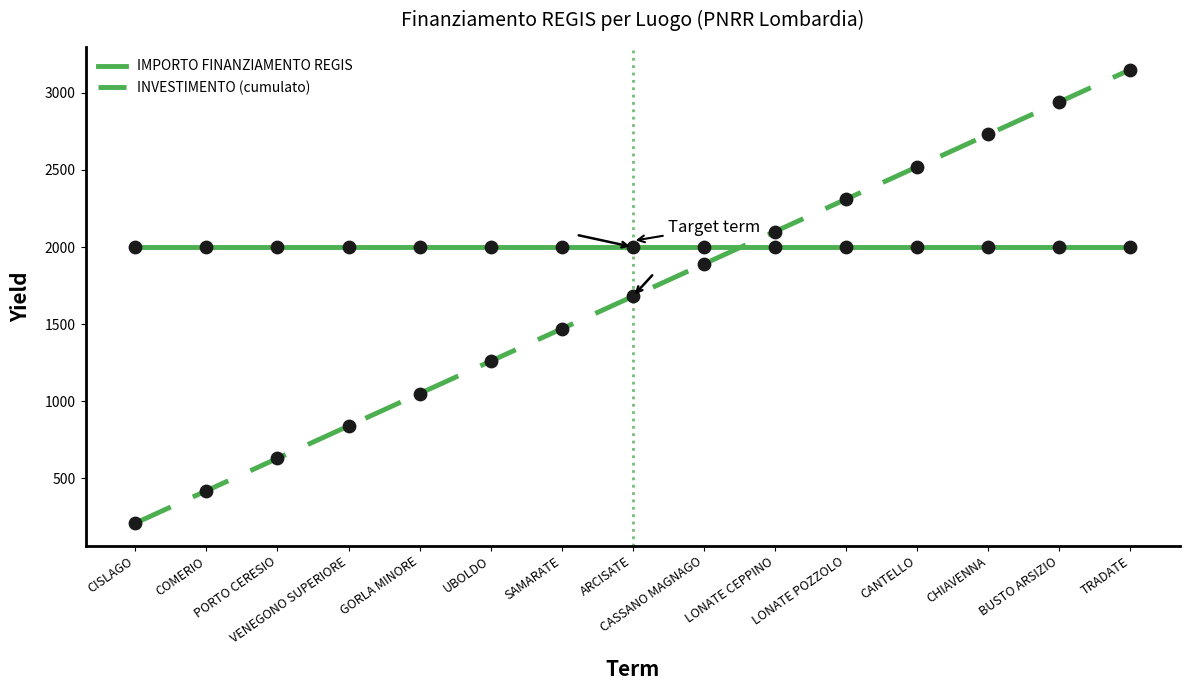

At how many categories does at least one series exceed 3003?

1